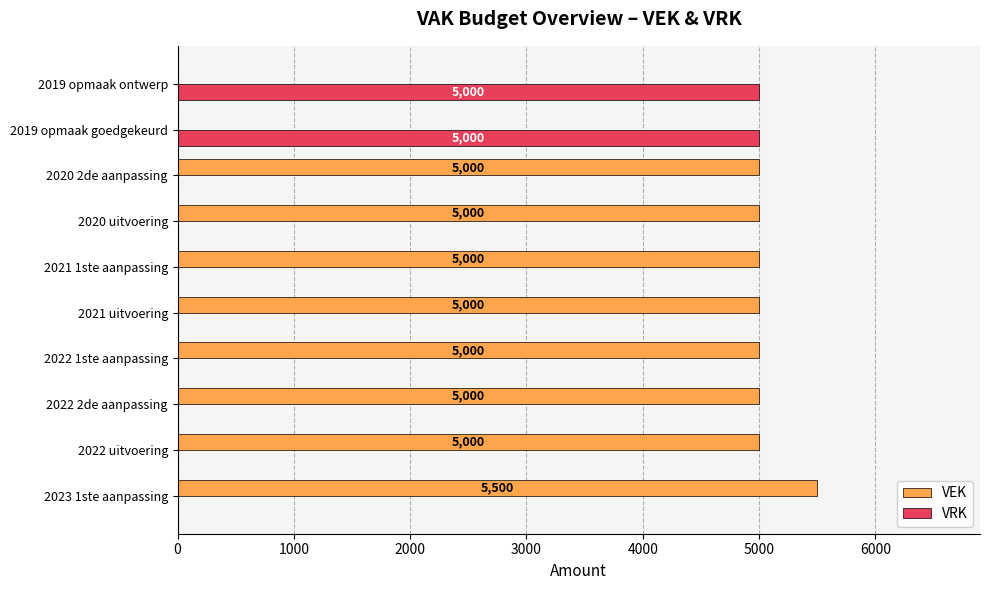

The VRK series shows 5000 at 2019 opmaak ontwerp. True or false?

True